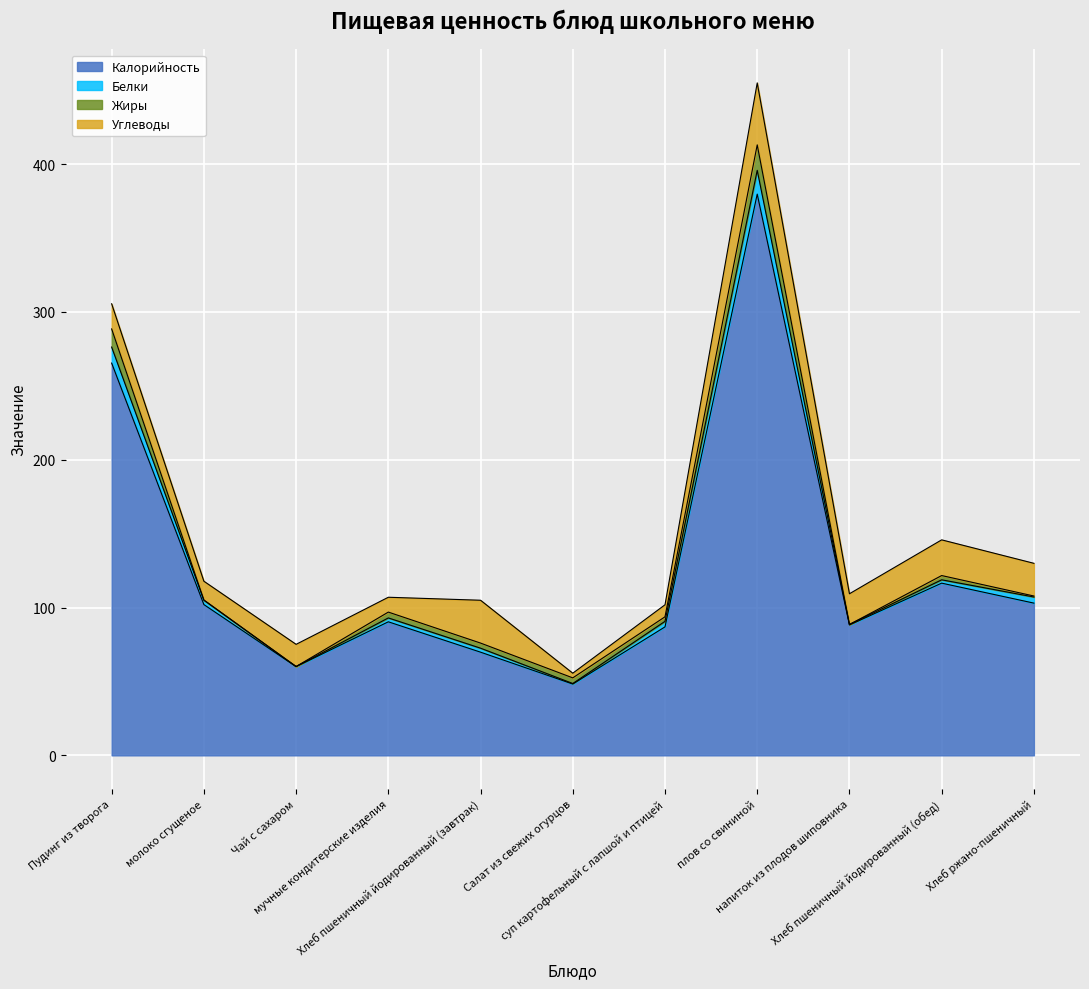

The value of Углеводы at Пудинг из творога is 17.0. True or false?

True